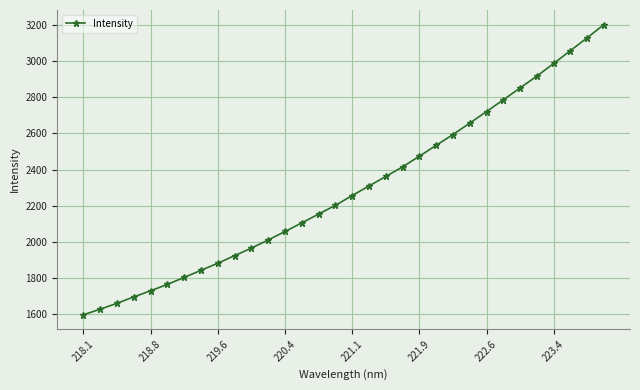

What is the minimum value shown in the chart?

1593.1